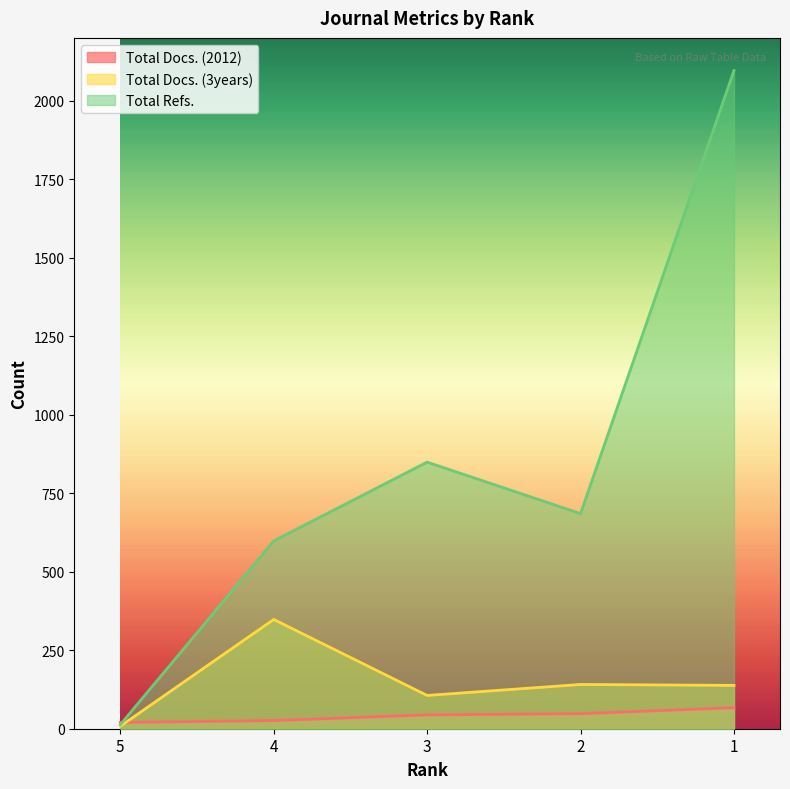

Read the Total Docs. (2012) value at 2.

48